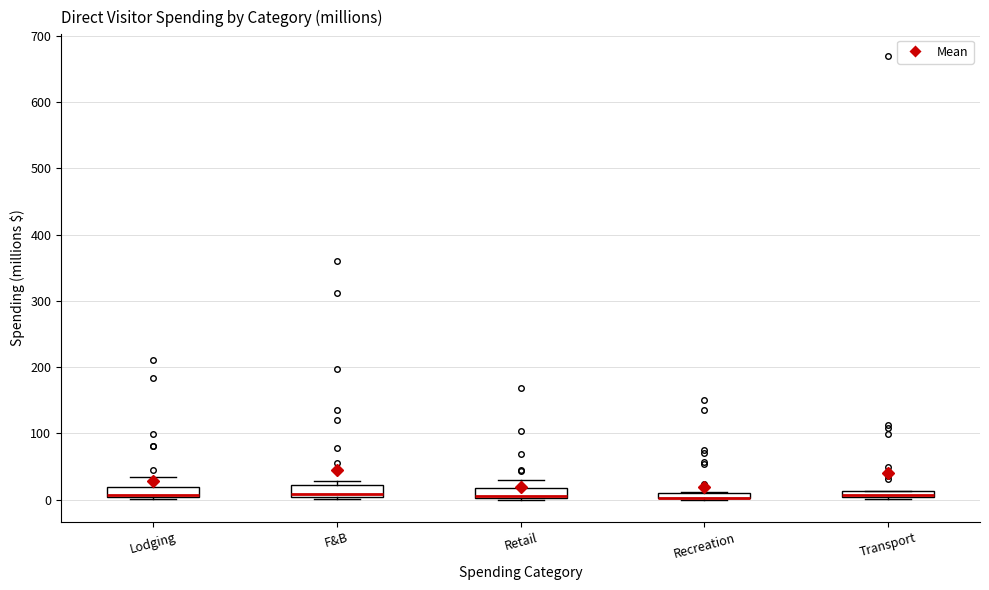

Where is the upper edge of the box for Recreation on the y-axis? The values are not printed on the chart, so give them approximately, as read against the axis.

10